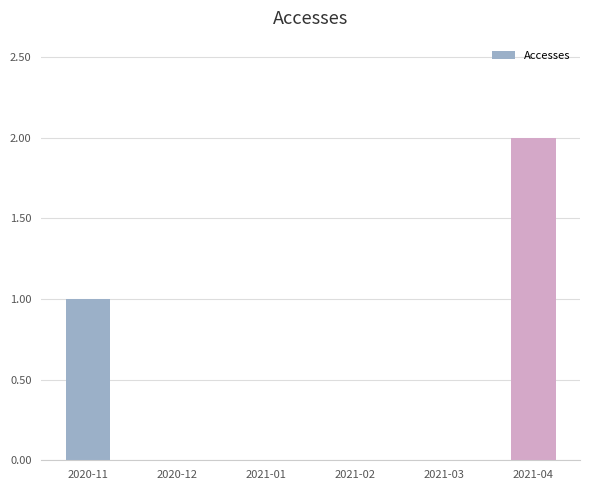

Reading left to right, extract all data points from this chart.

2020-11=1	2020-12=0	2021-01=0	2021-02=0	2021-03=0	2021-04=2